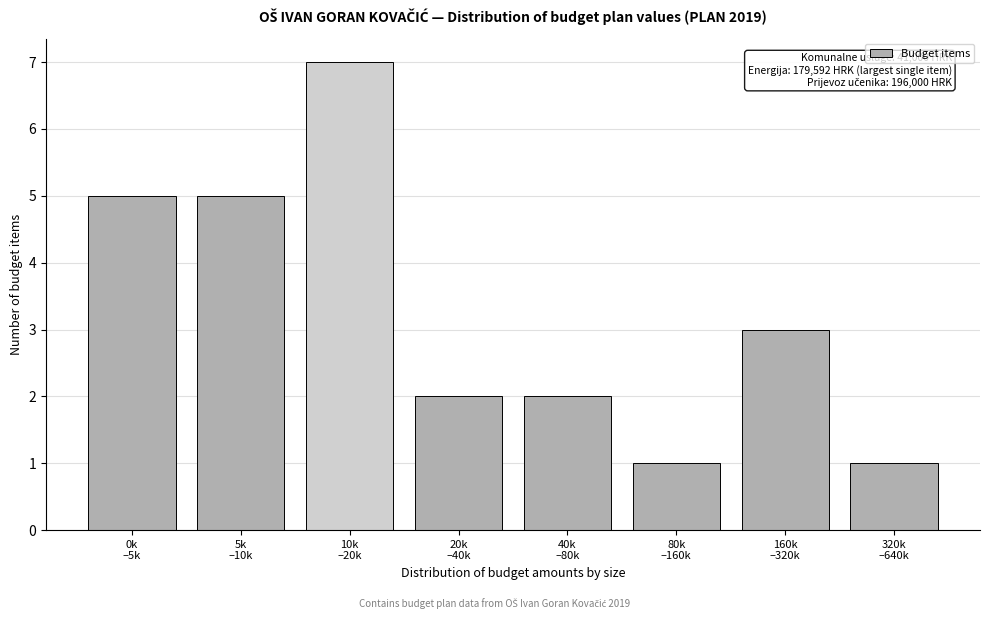

Reading left to right, what are all the values shown in this chart?

5	5	7	2	2	1	3	1